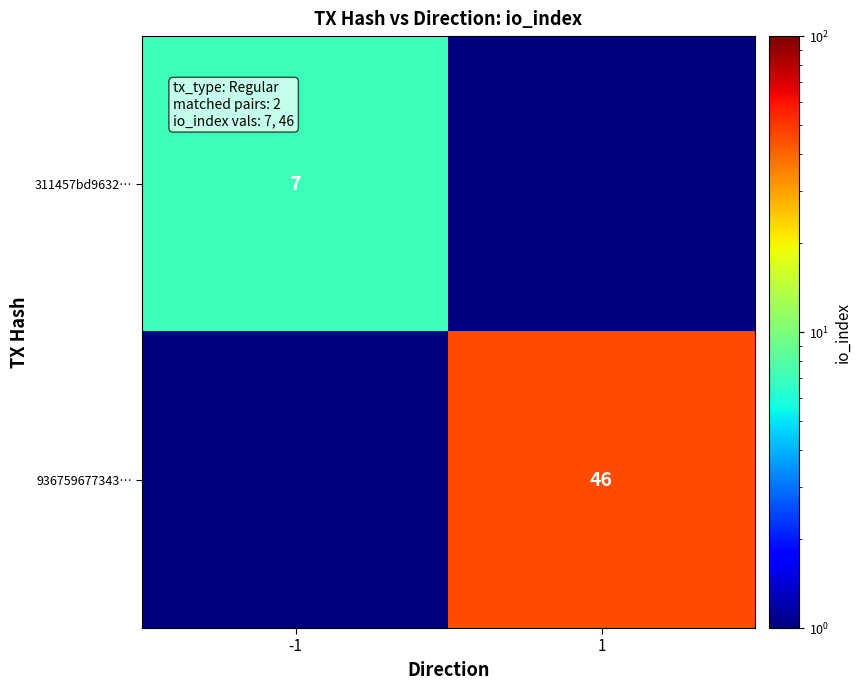

True or false: 936759677343… has a value of 46.0 at 1.

True